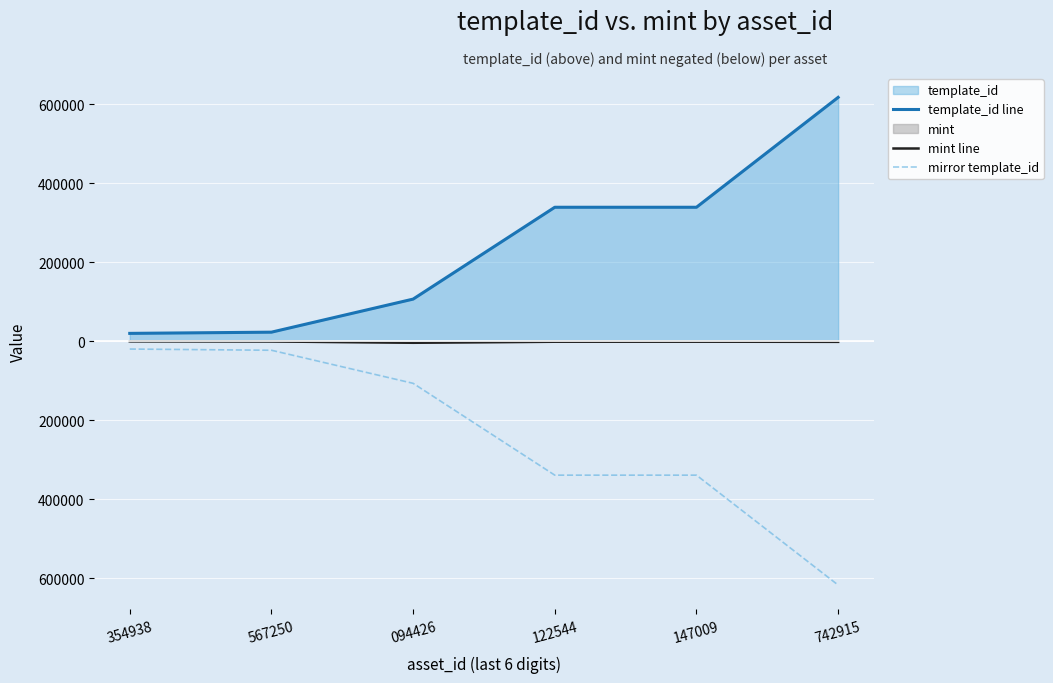

Which has a higher value, 354938 or 122544?

122544